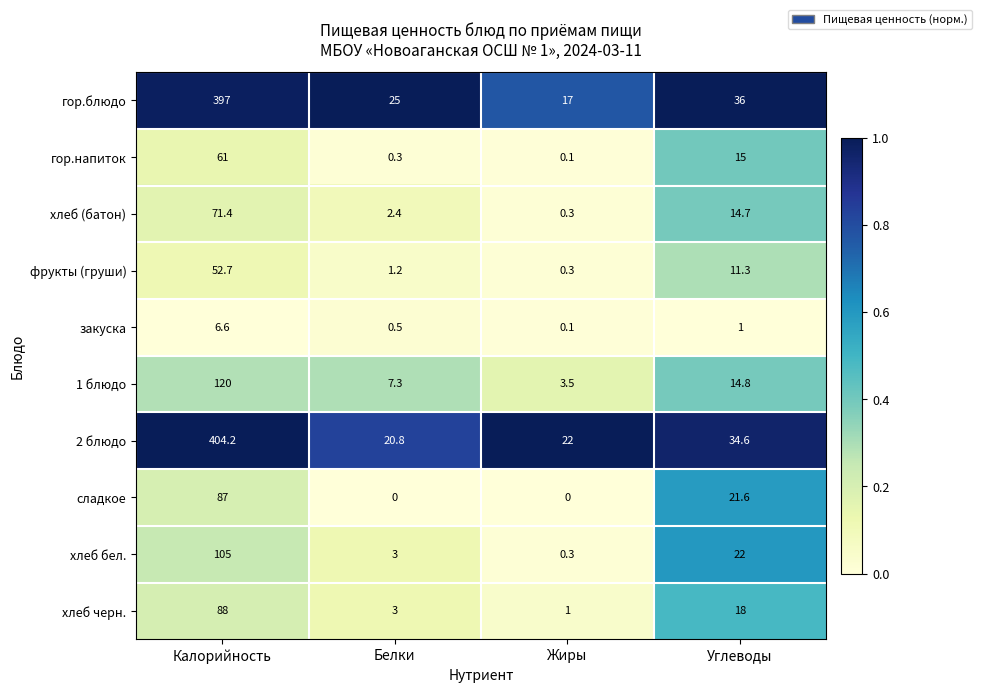

At how many categories does at least one series exceed 0?

4